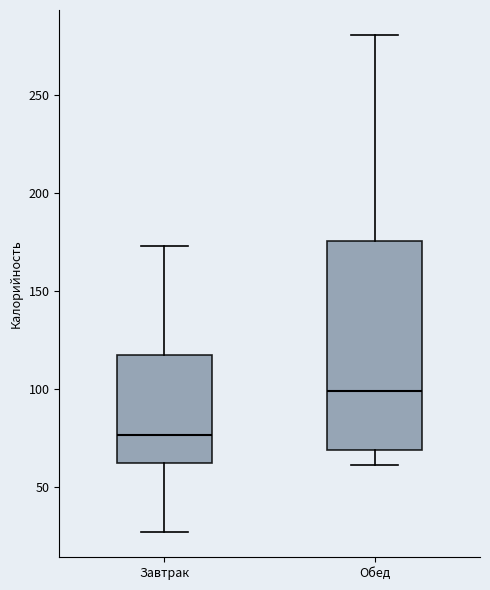

Where does the lower whisker of the box for Обед end on the y-axis? The values are not printed on the chart, so give them approximately, as read against the axis.

60